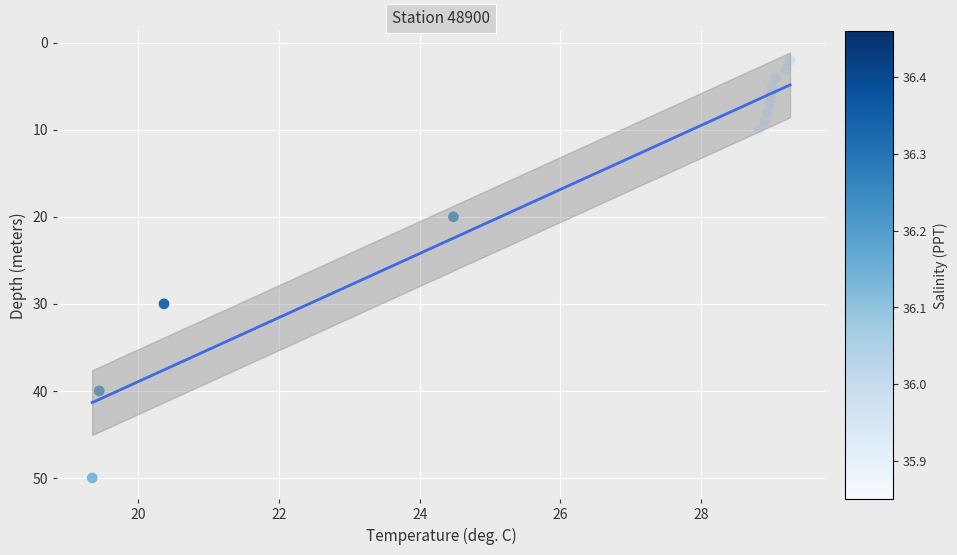

What Y value in the scatter plot is closest to 26?

30